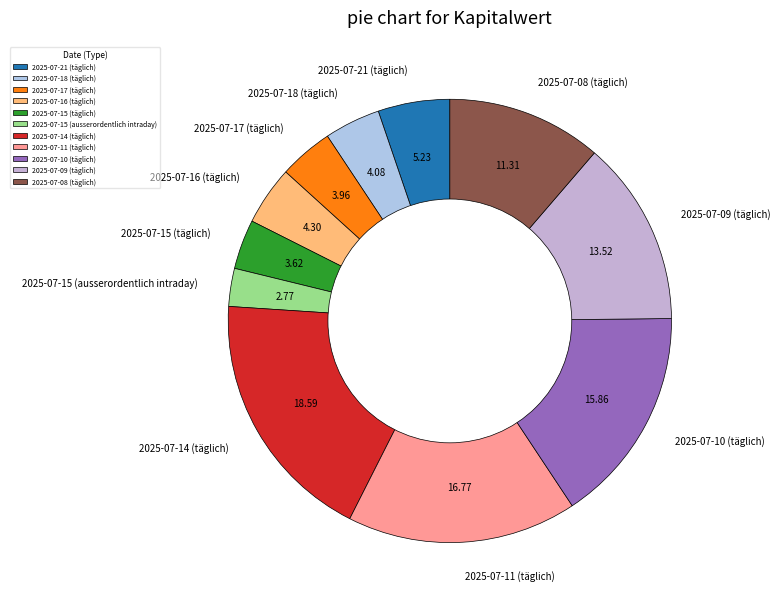

Which has a higher value, 2025-07-14 (täglich) or 2025-07-09 (täglich)?

2025-07-14 (täglich)